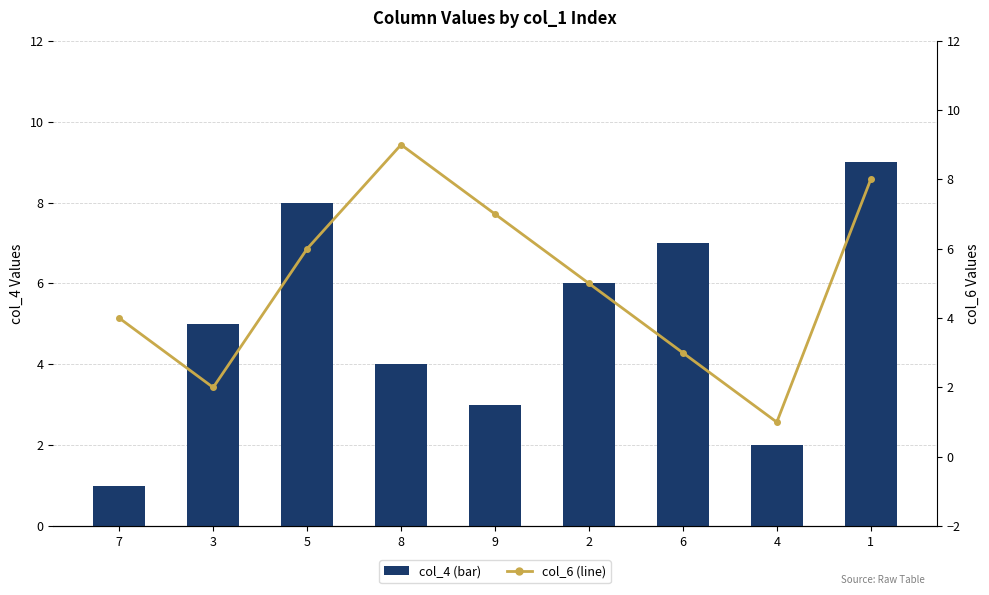

What position from the right is 6?

3